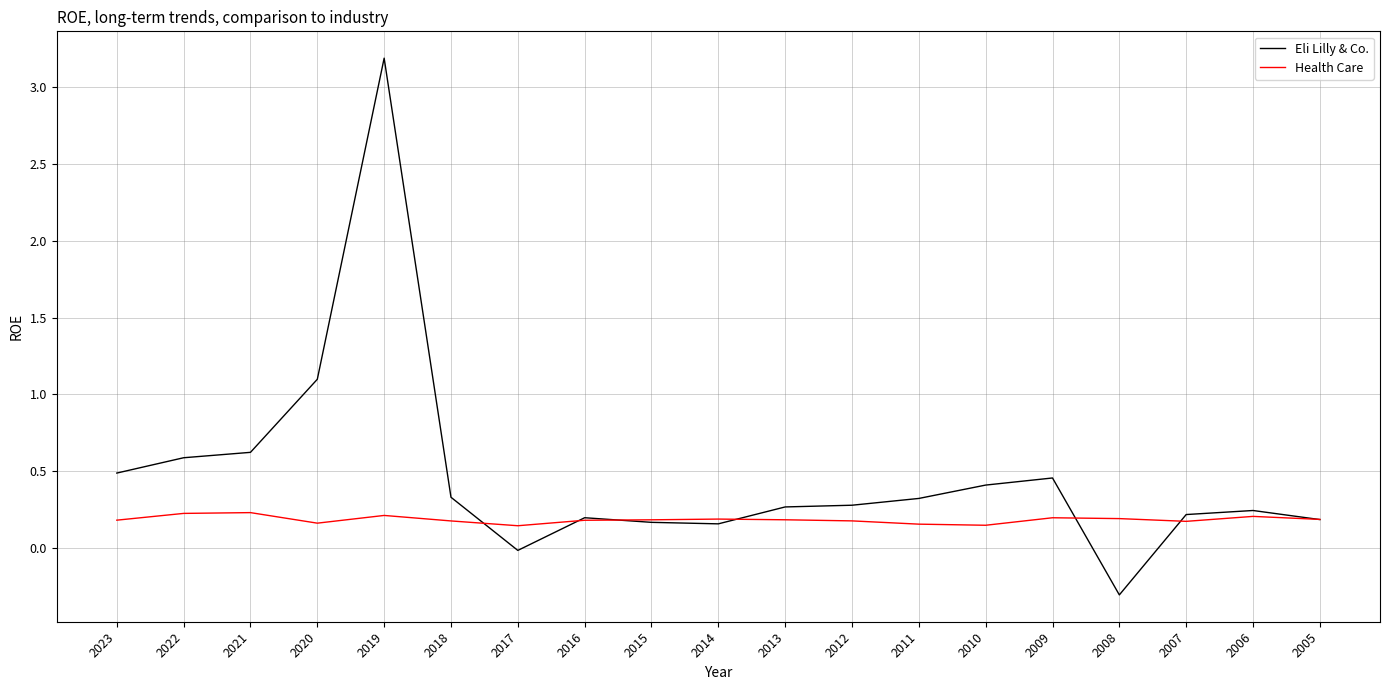

What is the smallest value displayed?

-0.3